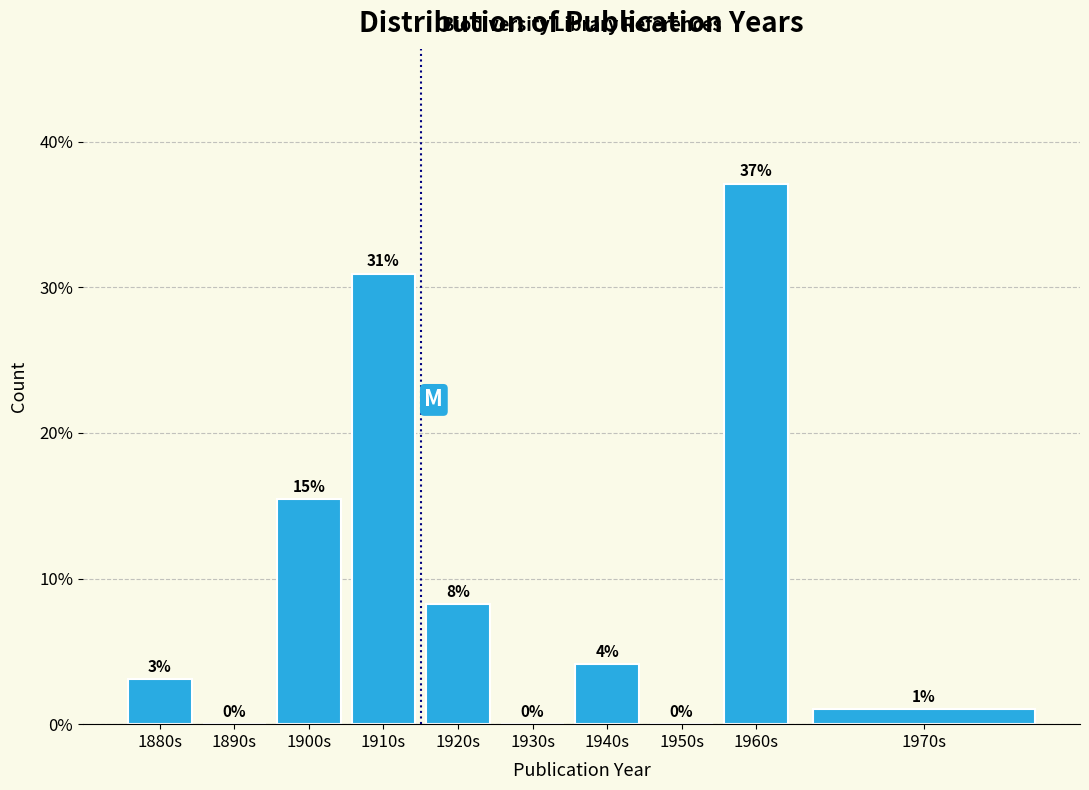

What is the maximum value shown in the chart?

37.1